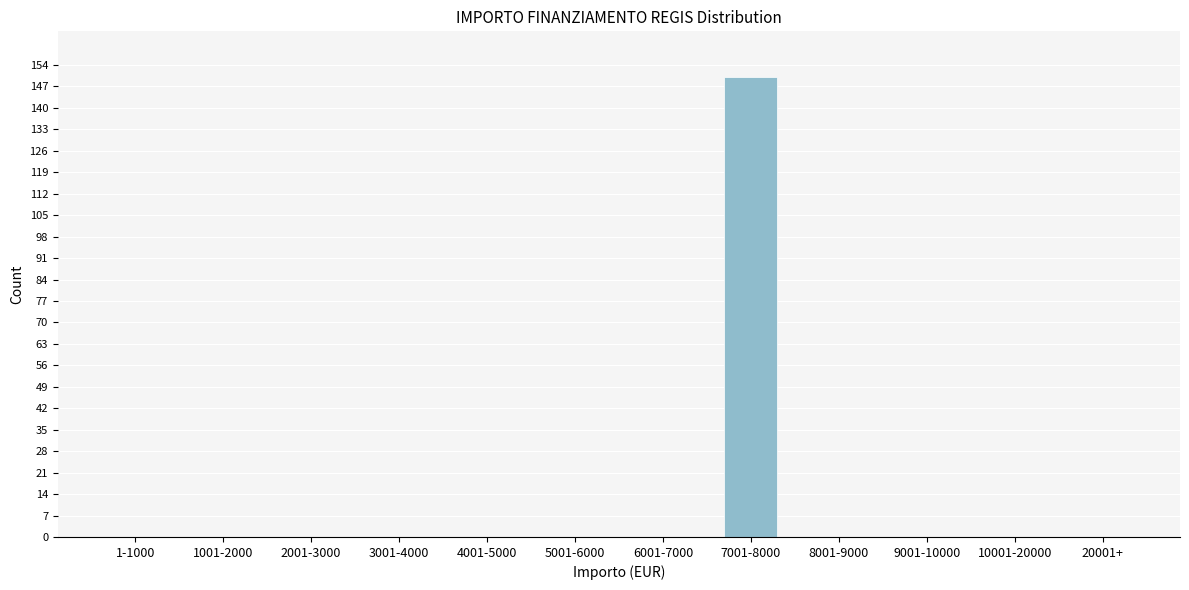

Reading left to right, list all the values displayed in this chart.

1-1000=0	1001-2000=0	2001-3000=0	3001-4000=0	4001-5000=0	5001-6000=0	6001-7000=0	7001-8000=150	8001-9000=0	9001-10000=0	10001-20000=0	20001+=0